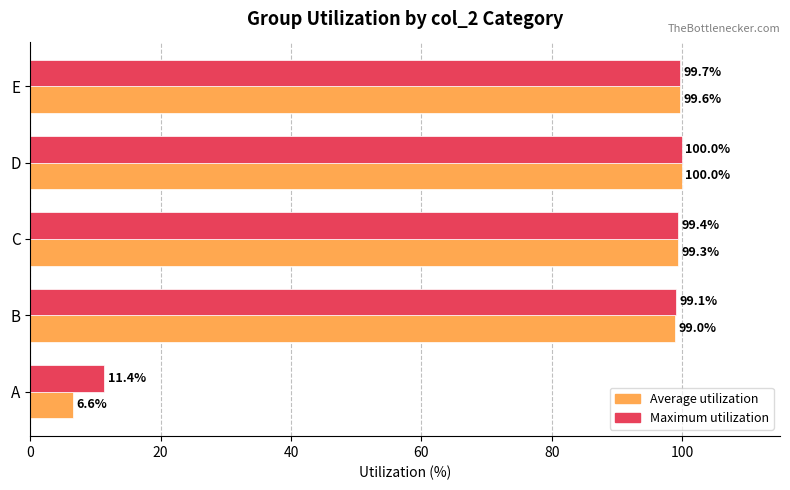

The value of Average utilization at D is 100.0. True or false?

True